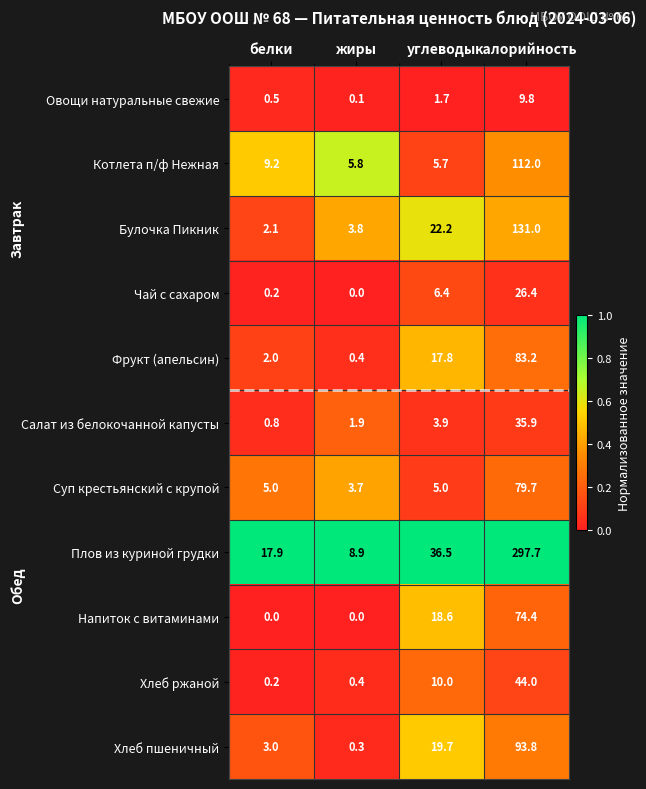

List the series in order of their peak value, lowest first.

Овощи натуральные свежие, Чай с сахаром, Салат из белокочанной капусты, Хлеб ржаной, Напиток с витаминами, Суп крестьянский с крупой, Фрукт (апельсин), Хлеб пшеничный, Котлета п/ф Нежная, Булочка Пикник, Плов из куриной грудки